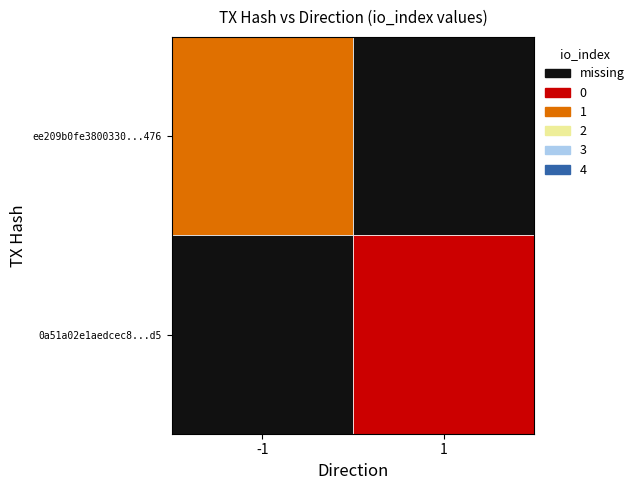

Rank the categories by ee209b0fe3800330e9e110c3b61ca1091b3a476 value from lowest to highest.

-1, 1